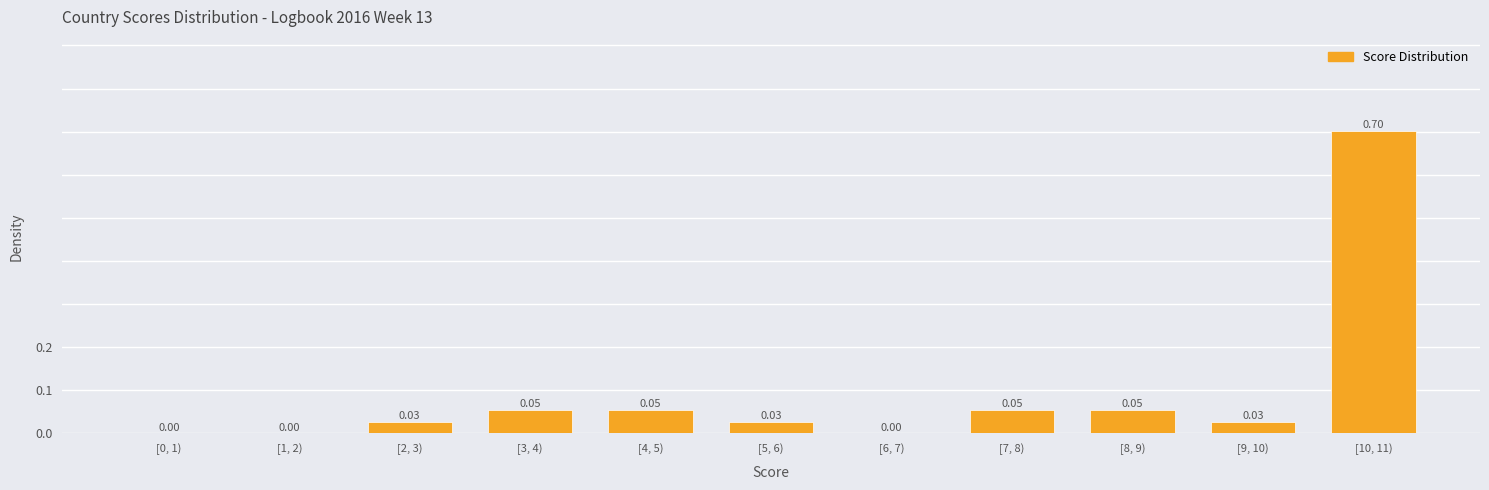

What is the sum of all values?

1.0